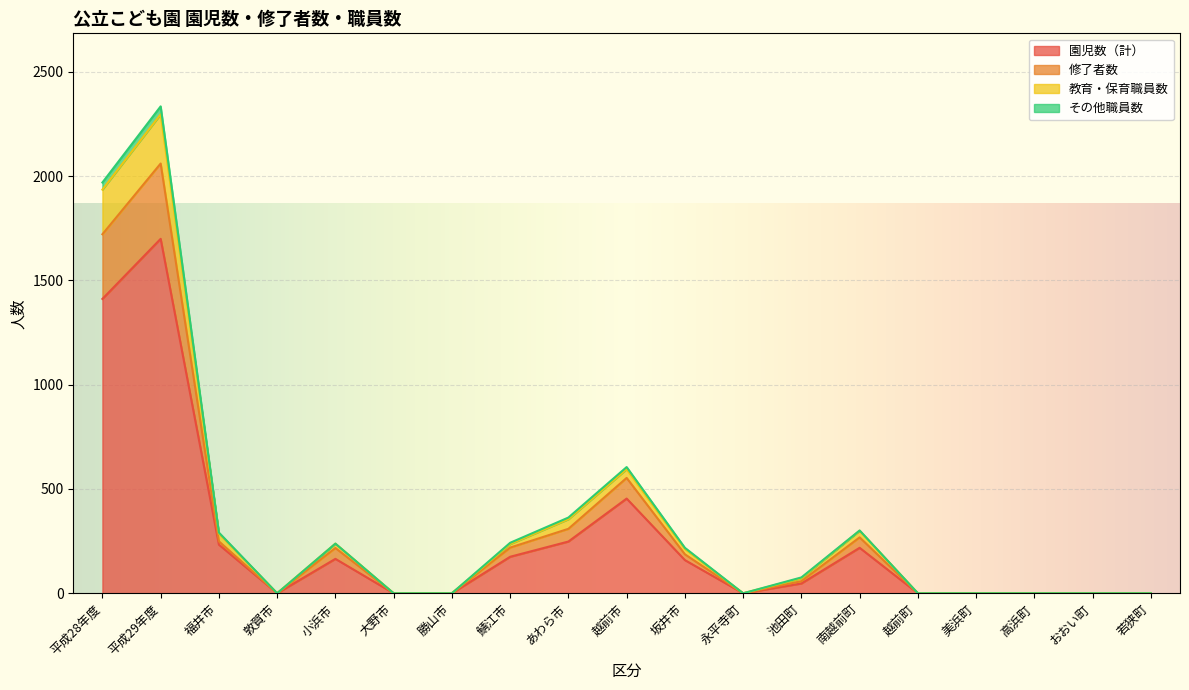

What is the difference between the 修了者数 values at 美浜町 and 平成28年度?

1721